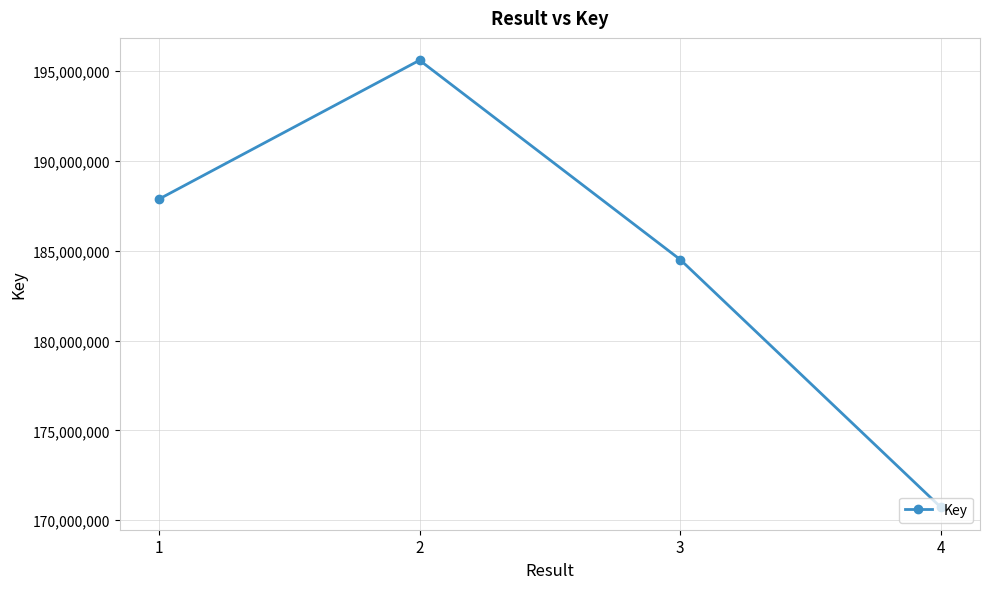

Reading left to right, extract all data points from this chart.

187872259	195606029	184506846	170711199